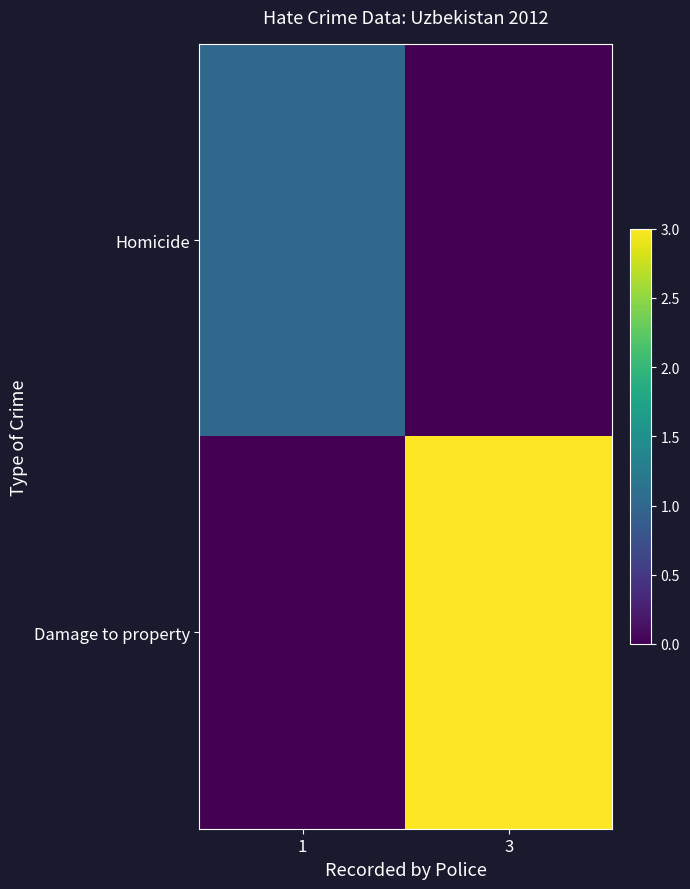

At how many categories does at least one series exceed 2?

1